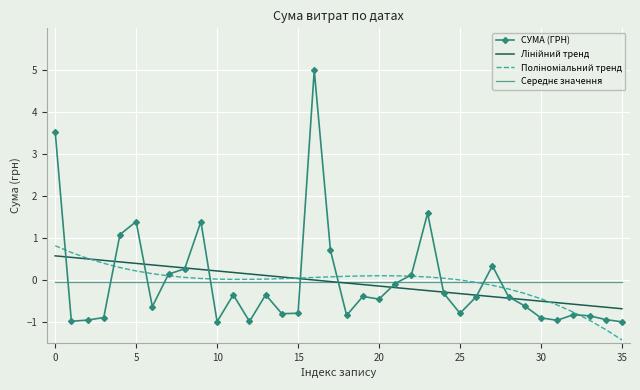

What is the smallest value displayed?

-1.4